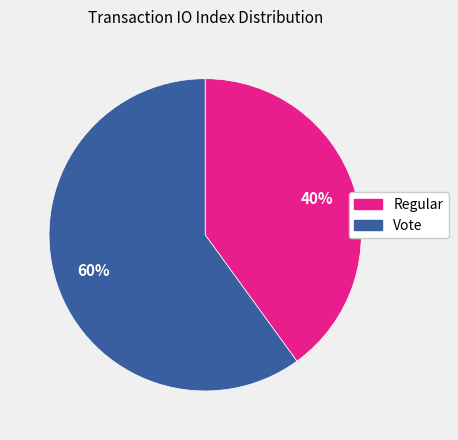

How many slices are in this pie chart?

2